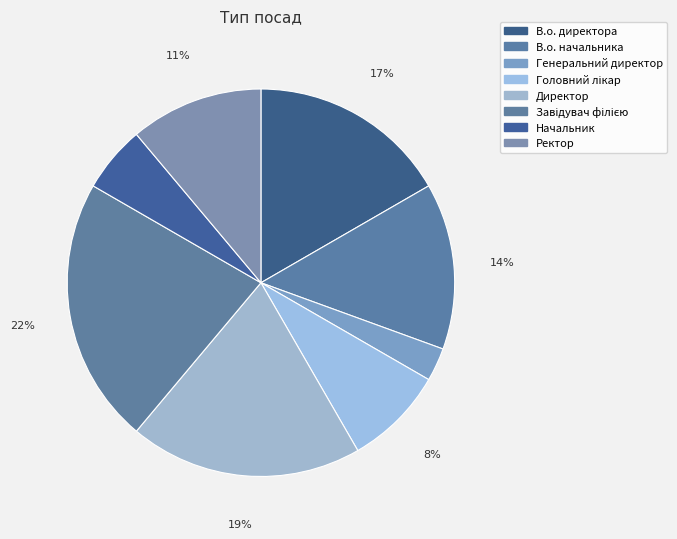

Is В.о. директора the majority of the pie?

No